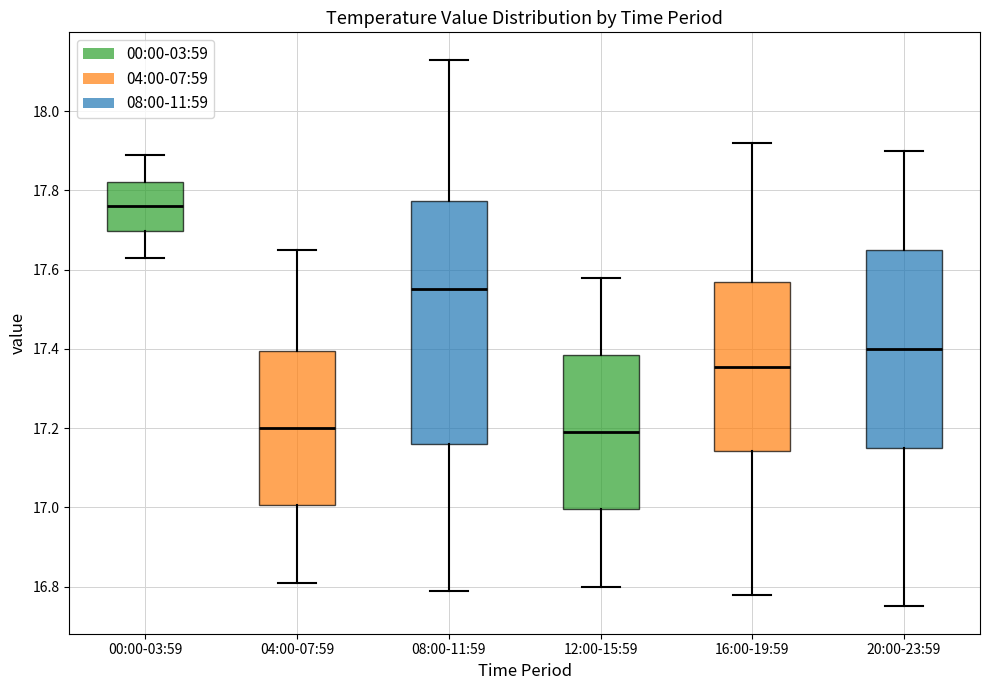

Where does the median line of the box for 12:00-15:59 sit on the y-axis? The values are not printed on the chart, so give them approximately, as read against the axis.

17.20